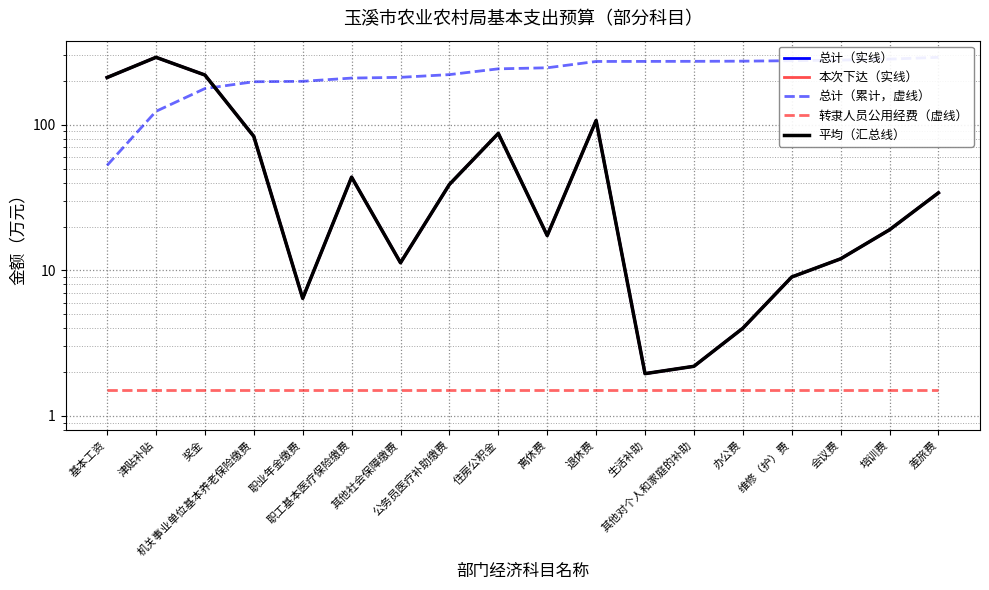

What is the value of the 本次下达（实线） point at the 18th from the left?

34.1